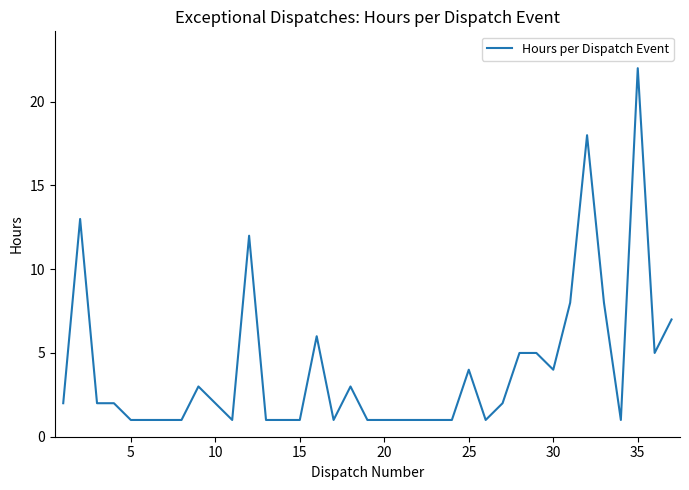

What is the difference between the maximum and minimum values?

21